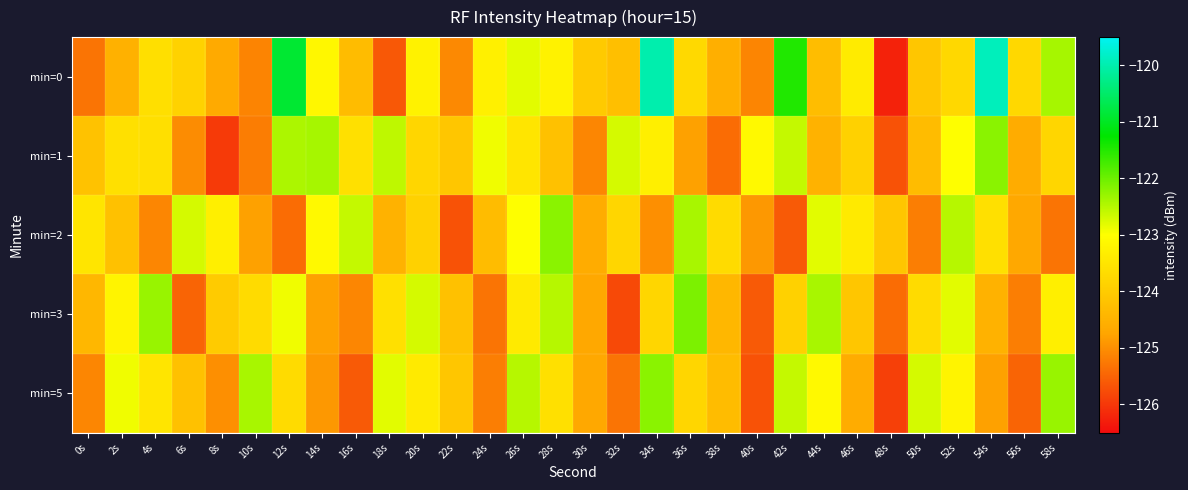

At how many categories does at least one series exceed -120?

2